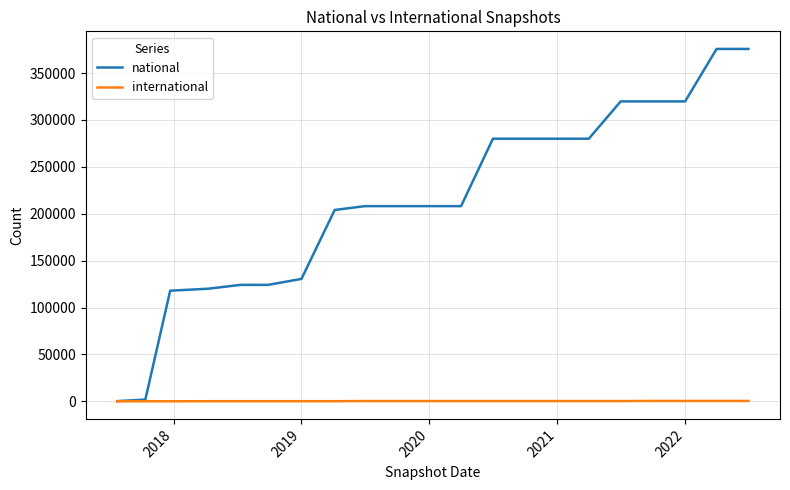

Rank the series by their average value, from lowest to highest.

international, national